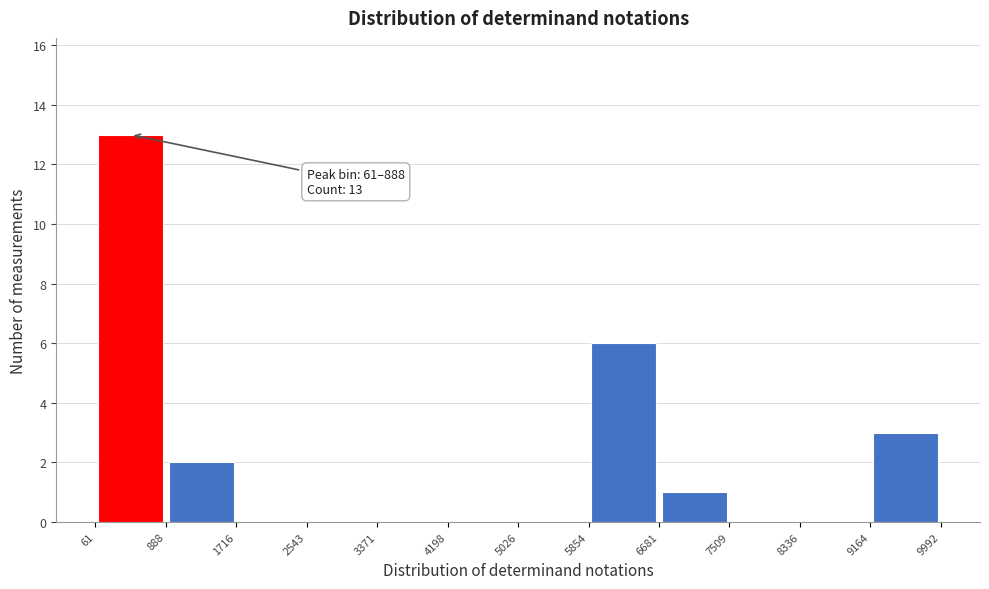

Over which range of the x-axis is the bar tallest?

61 to 888